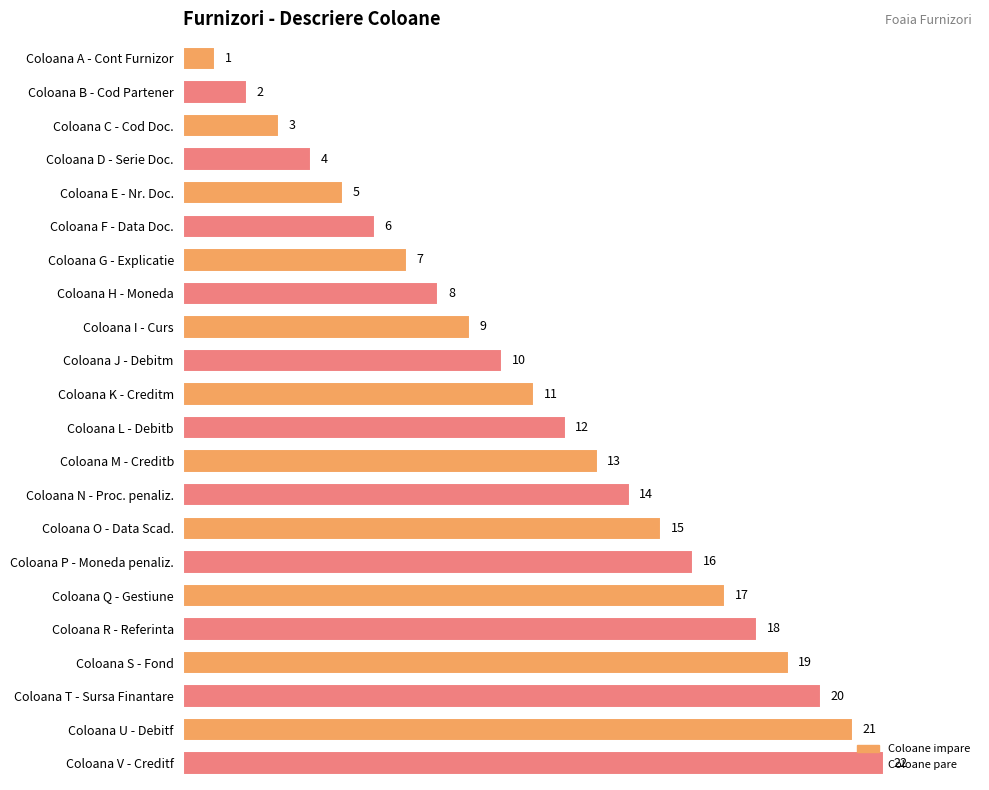

What is the difference between the maximum and second lowest values?

20